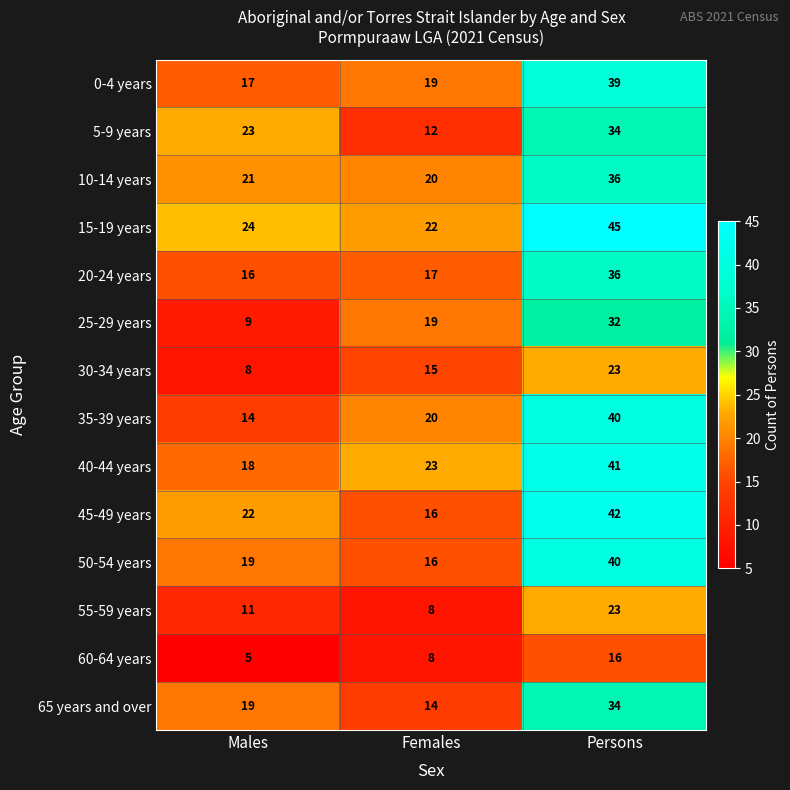

Rank the categories by 10-14 years value from lowest to highest.

Females, Males, Persons